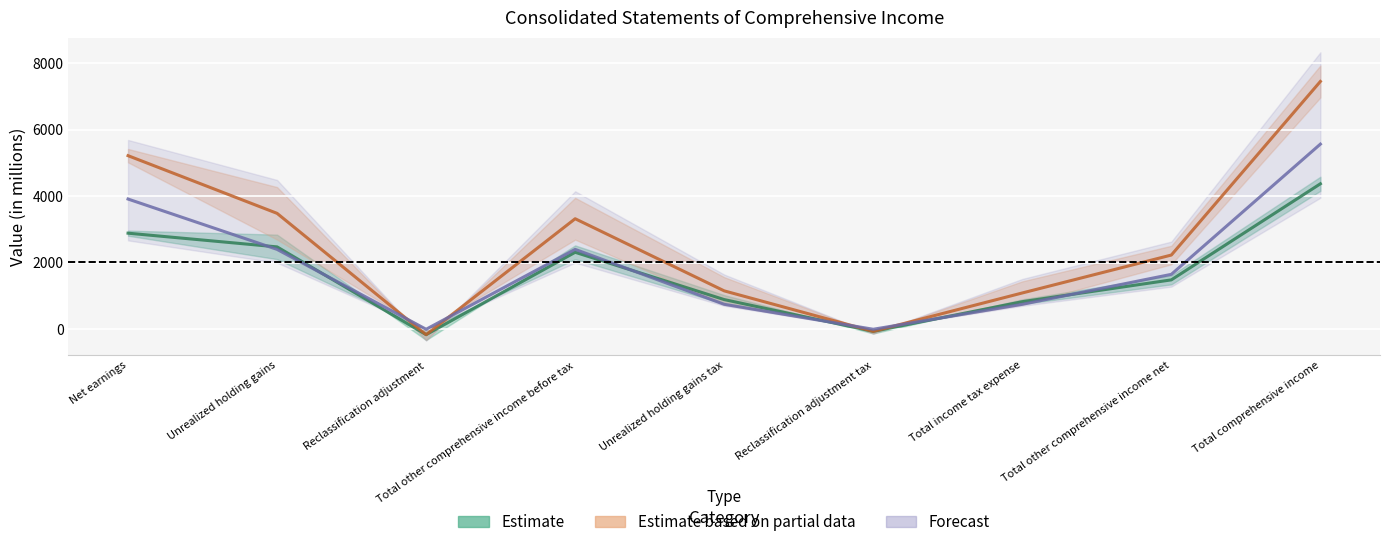

How many values in the 3M Estimate series exceed 1484?

5